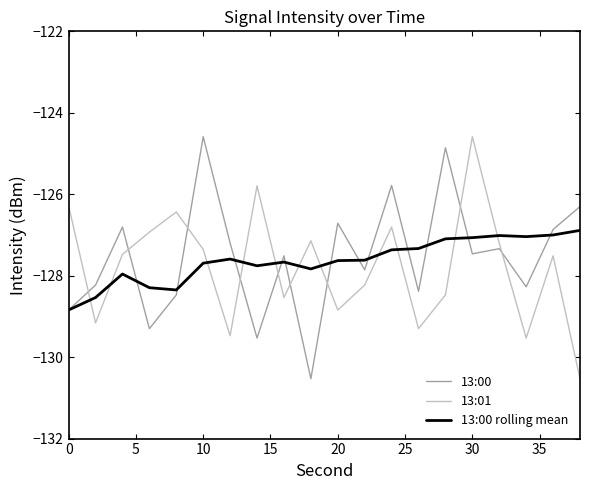

Which series ends up on top after the final intersection of 13:01 and 13:00 rolling mean?

13:00 rolling mean